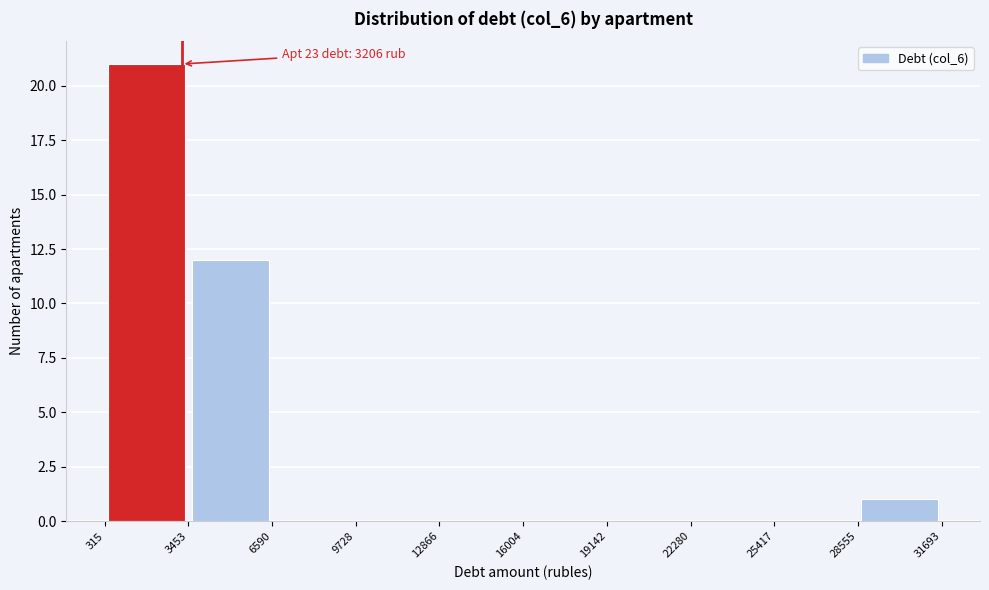

Over which range of the x-axis is the bar tallest?

315 to 3453